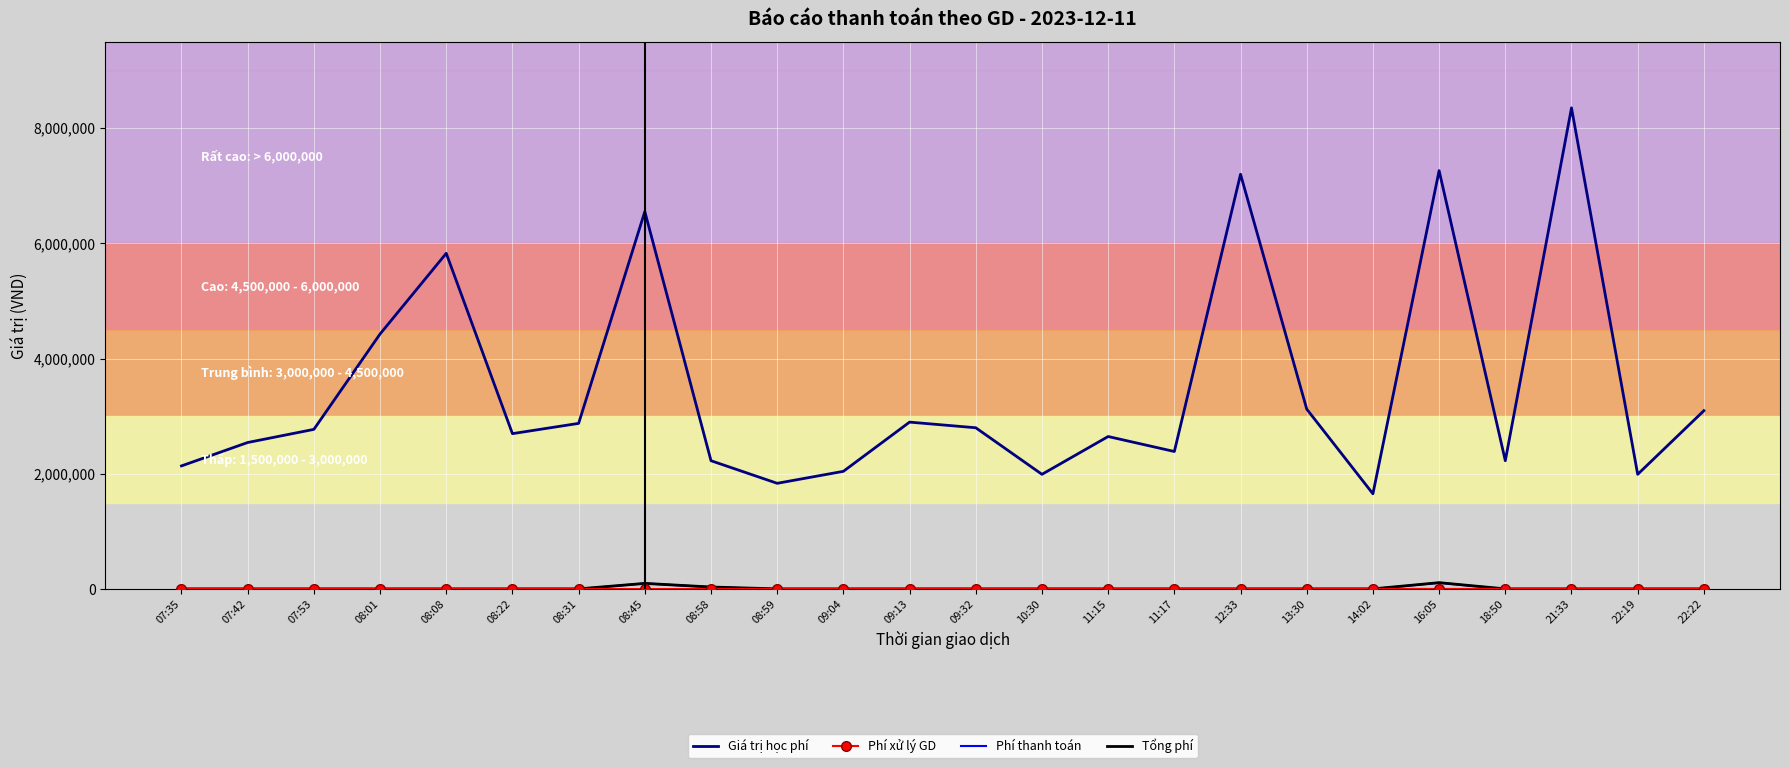

True or false: Phí thanh toán and Giá trị học phí cross at least once.

False